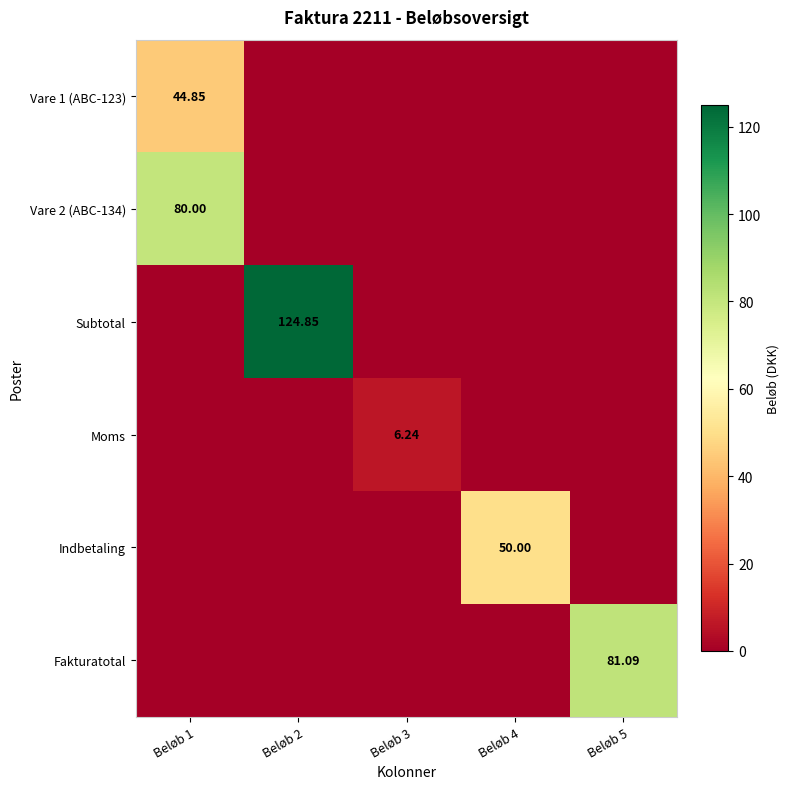

Is the value of Vare 2 (ABC-134) at Beløb 1 greater than the value of Vare 1 (ABC-123) at Beløb 1?

Yes